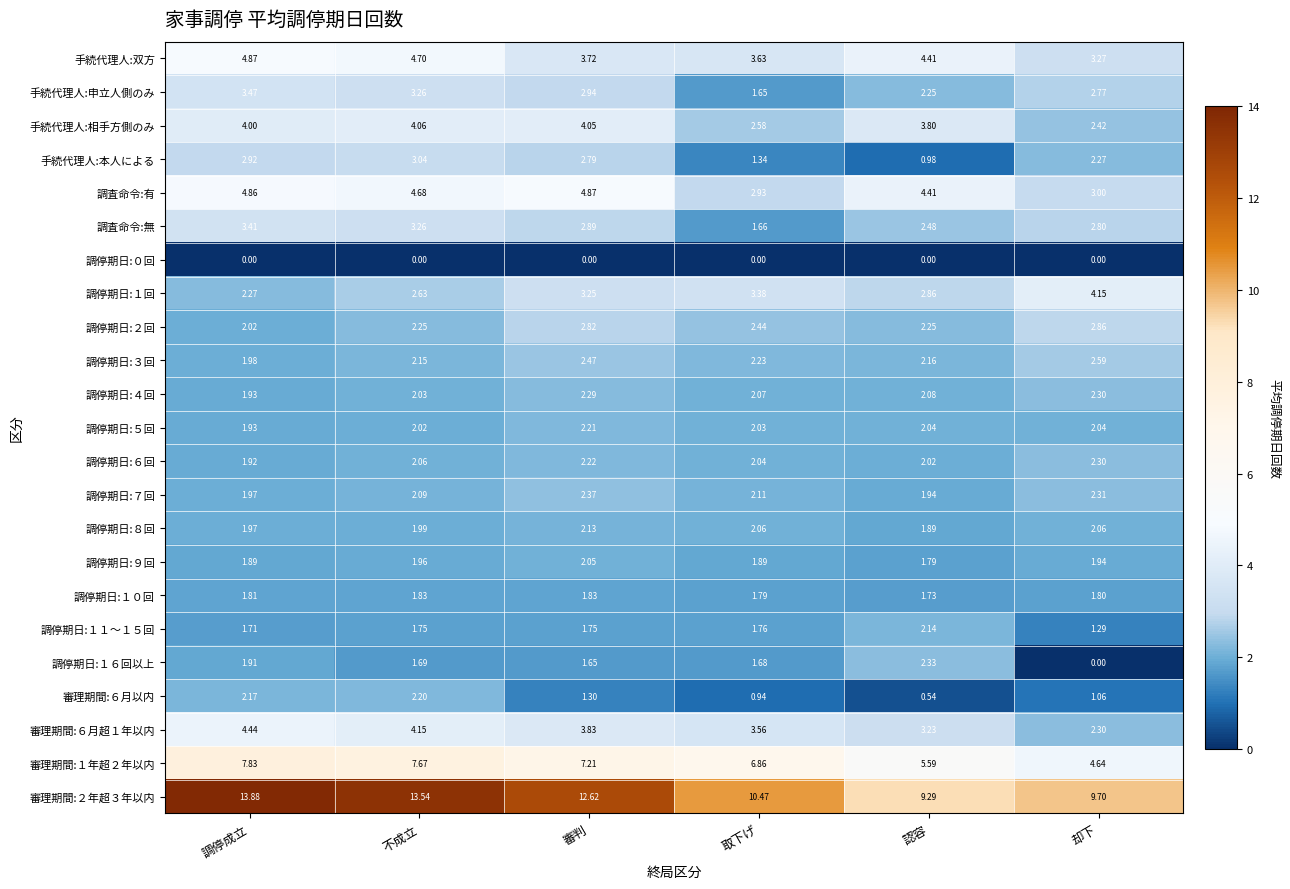

Which series changed the most between 取下げ and 認容?

調査命令:有